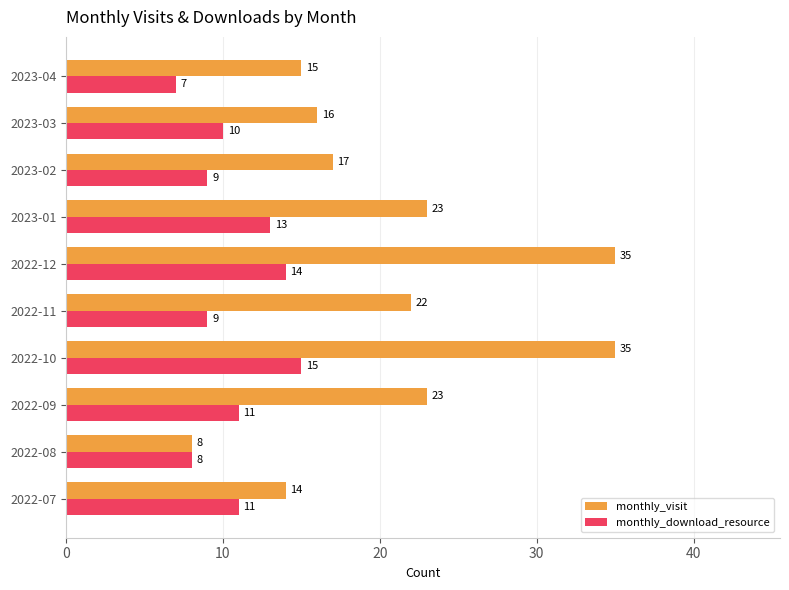

Which series has the largest total across all categories?

monthly_visit